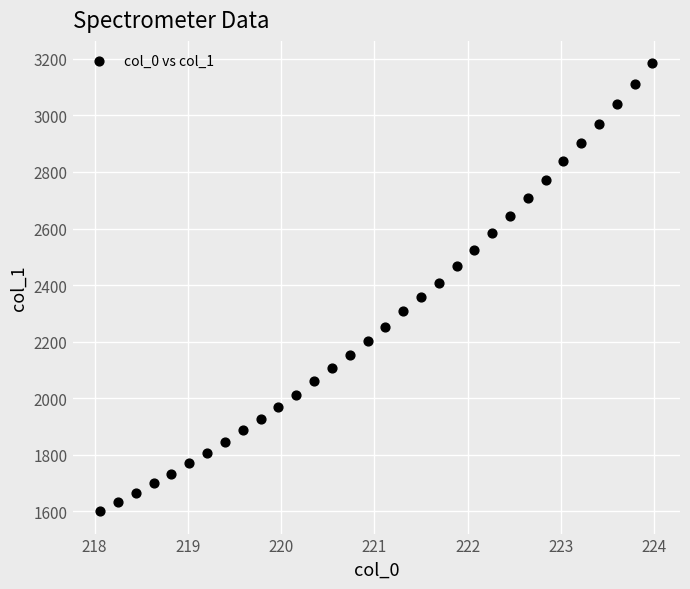

What is the range of Y values (max minus min)?

1585.1